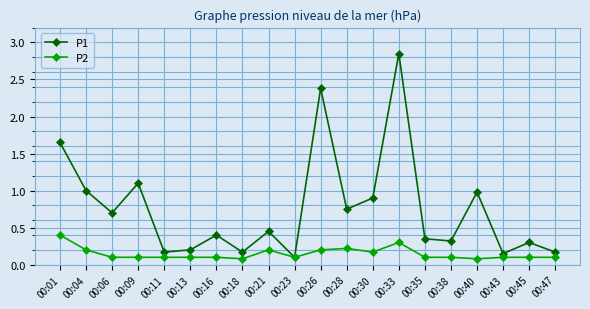

List the series in order of their overall mean, highest first.

P1, P2